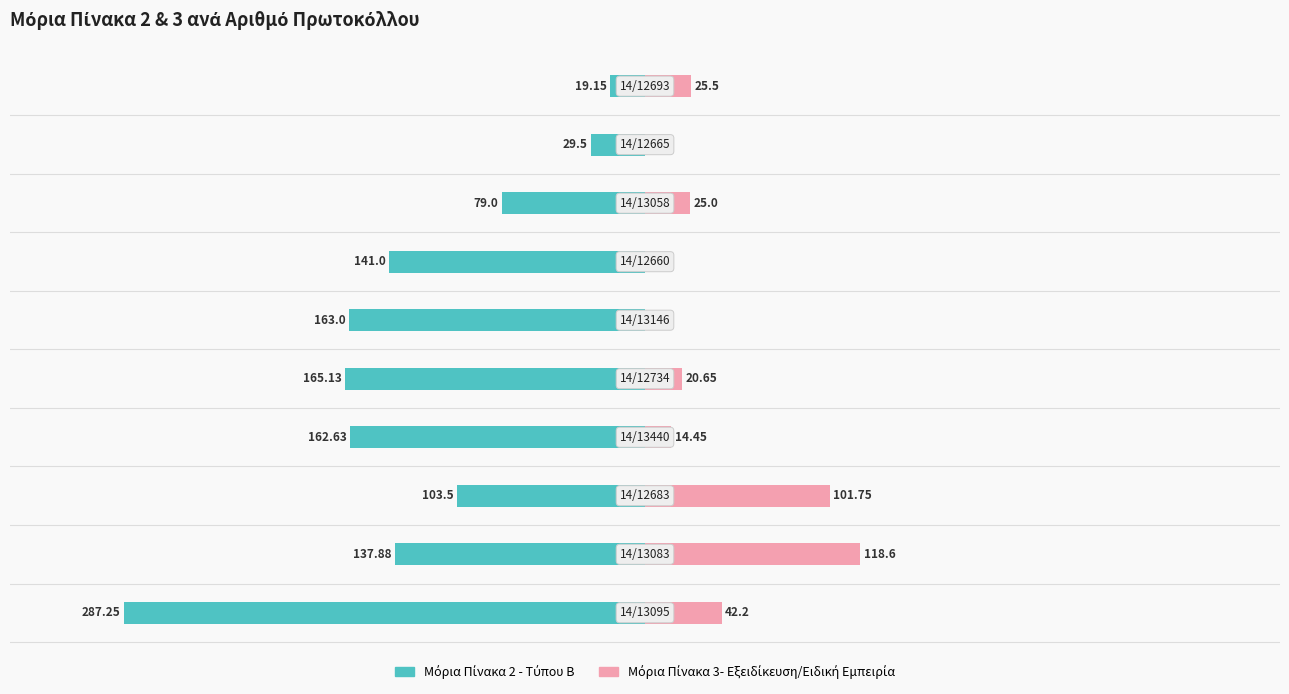

At 0, list the series in order from largest to smallest.

Μόρια Πίνακα 3- Εξειδίκευση/Ειδική Εμπειρία, Μόρια Πίνακα 2 - Τύπου Β